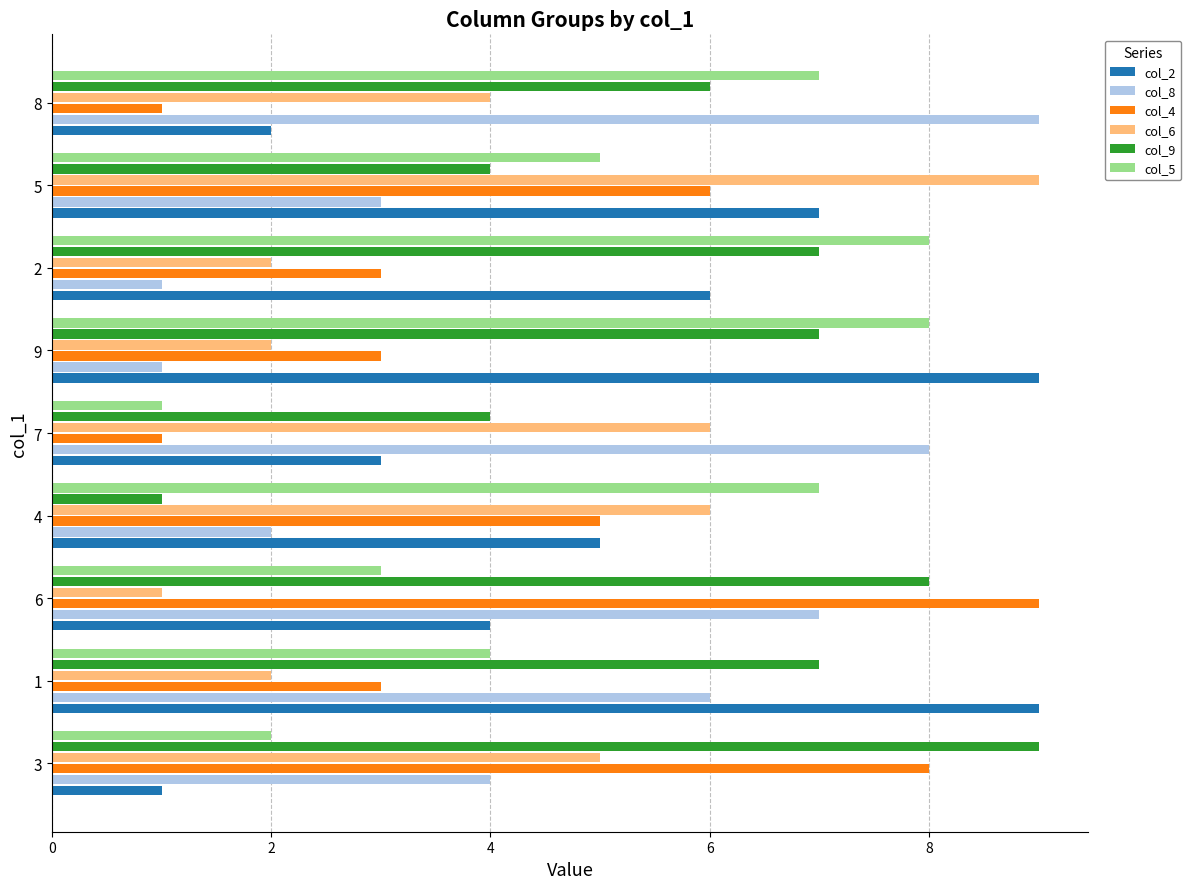

What are all the series names shown in the legend?

col_2, col_8, col_4, col_6, col_9, col_5